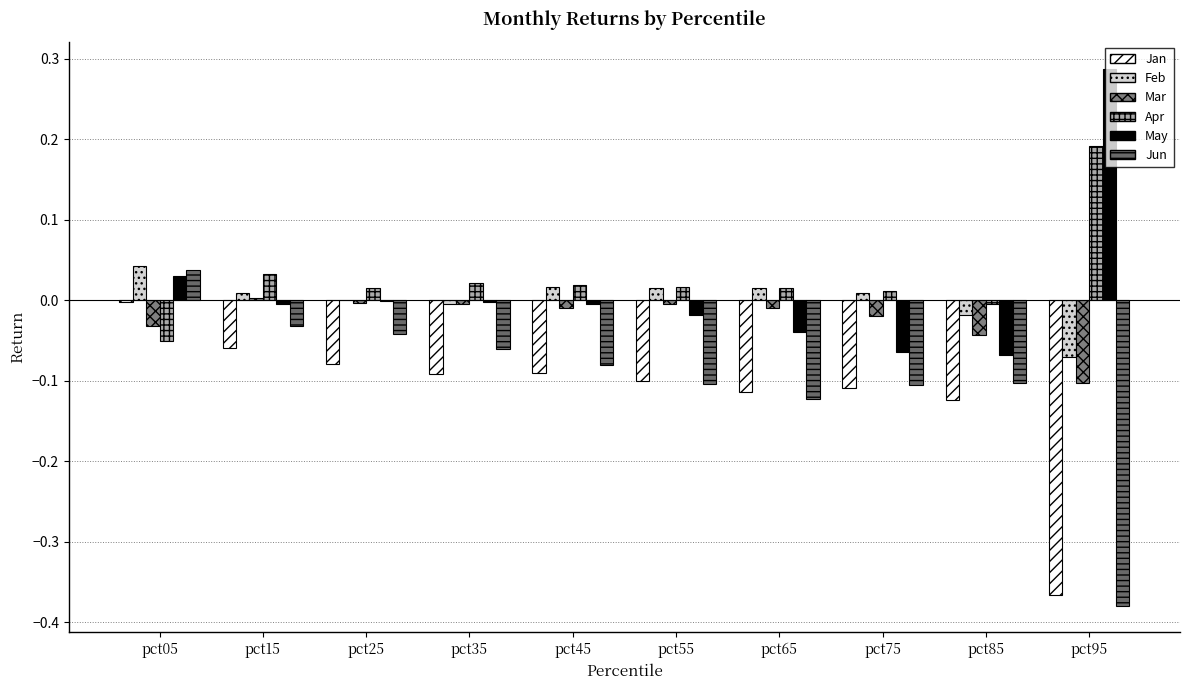

What is the smallest value displayed?

-0.4